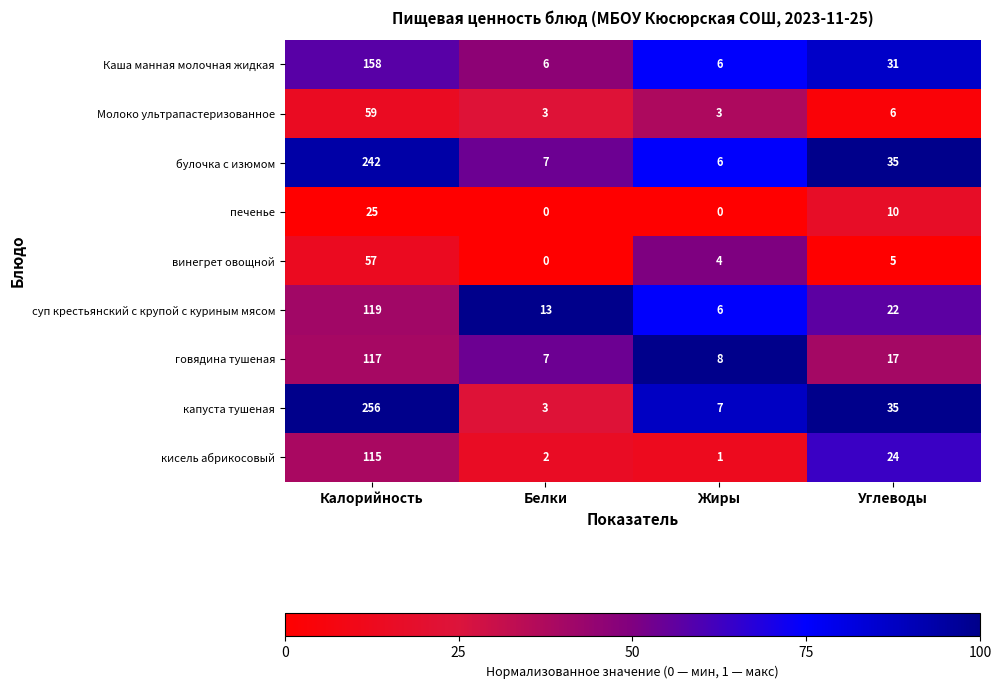

At how many categories does at least one series exceed 0?

4